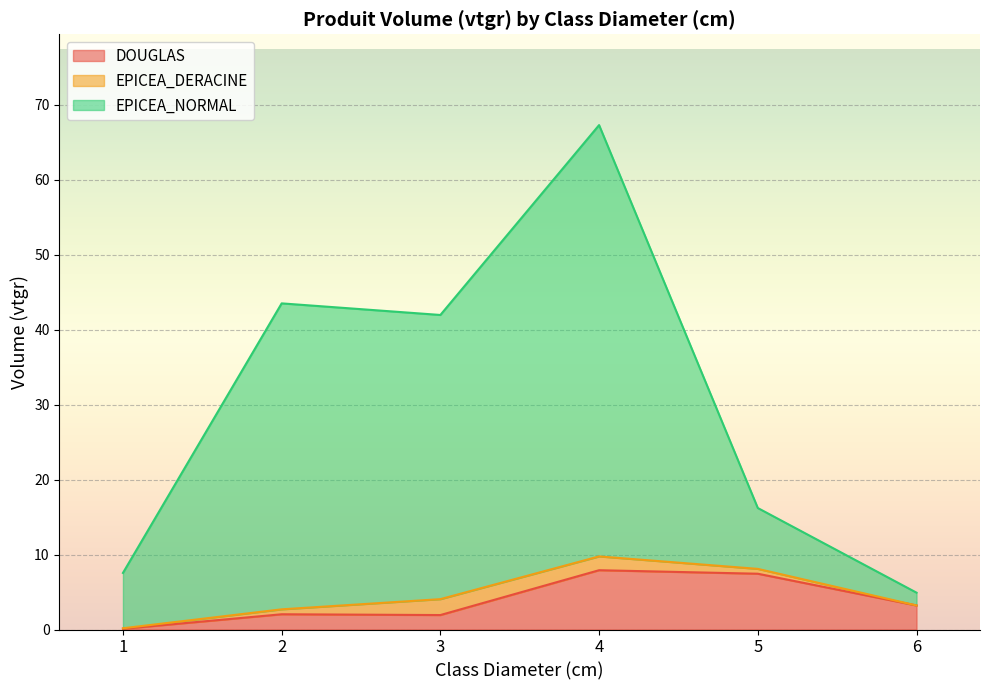

What is the value of the DOUGLAS point at the 6th from the left?

3.2